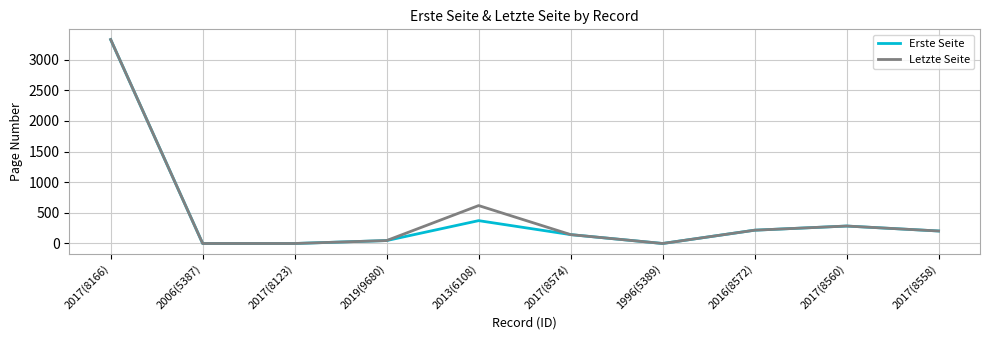

How many lines are shown in the chart?

2